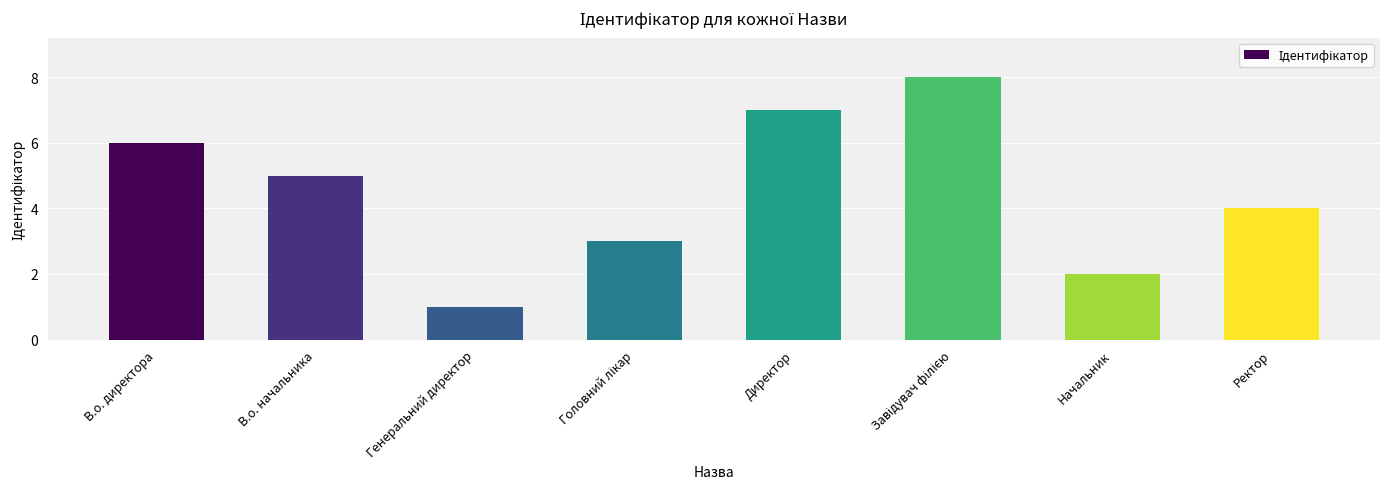

At which label does the data first exceed 5?

В.о. директора